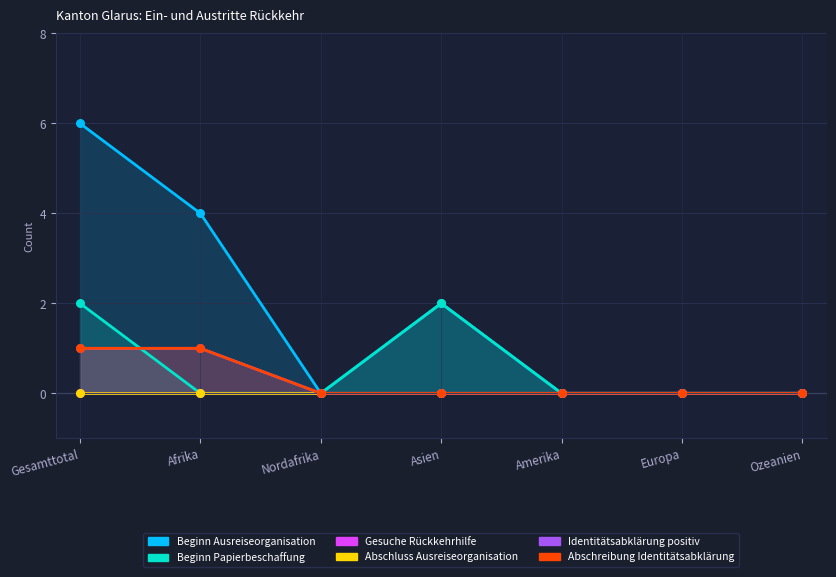

Which series reaches the maximum Y coordinate?

Beginn Ausreiseorganisation